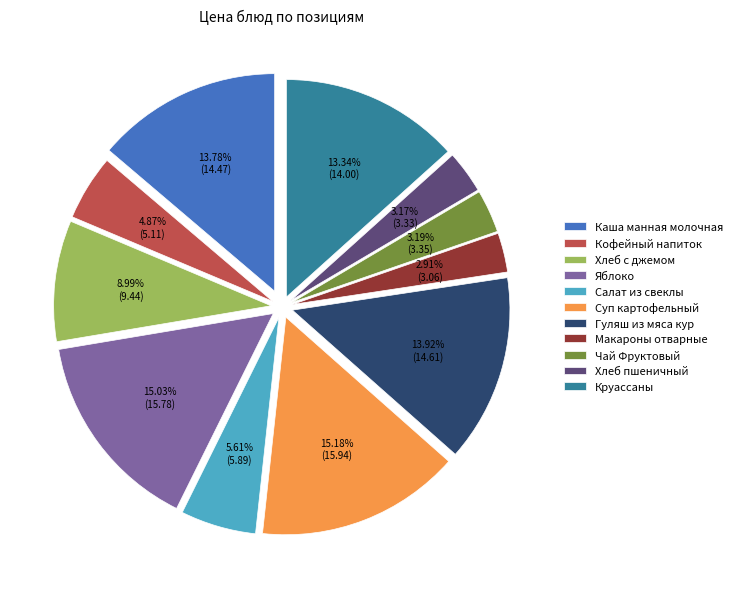

To the nearest percent, what is the average slice percentage?

9%